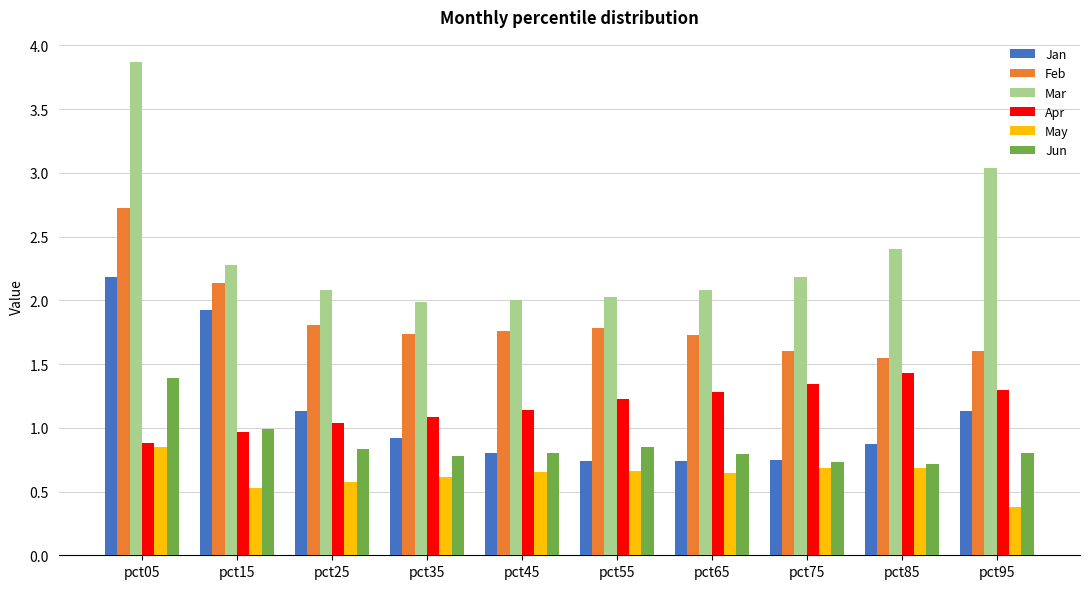

Where does the Mar series first go above 2?

pct05